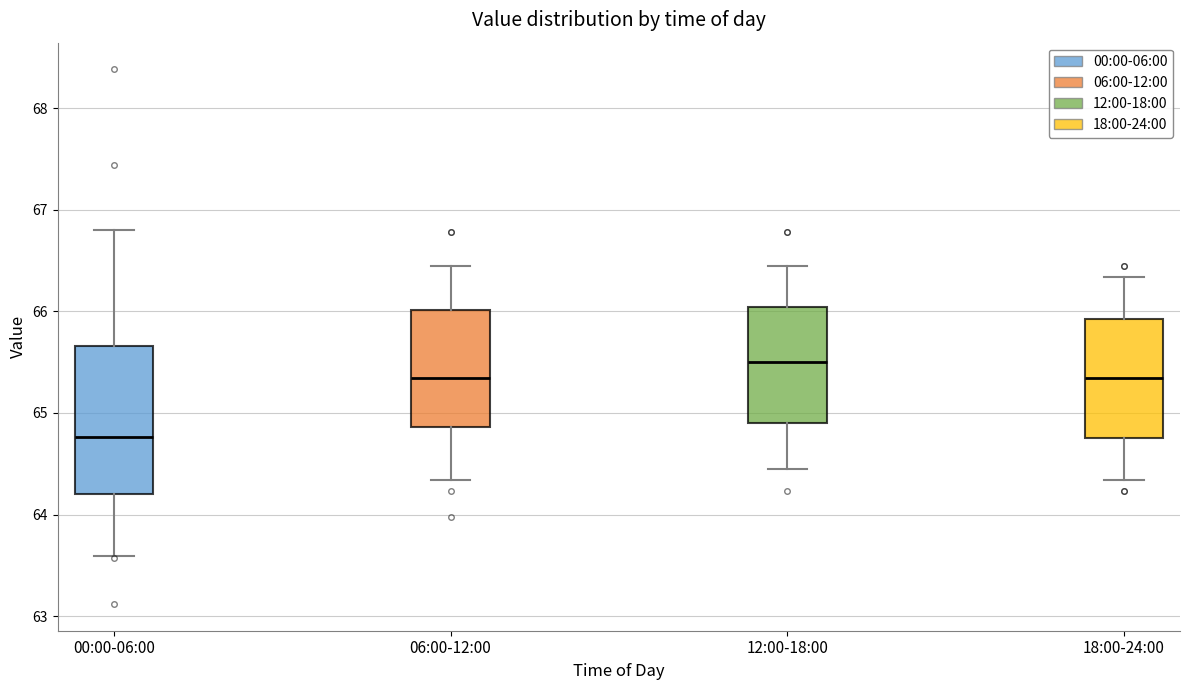

Reading left to right, transcribe this box plot: for each box, give where its median line is, the range the box spans, and where its two whiskers end, as read against the y-axis. The values are not printed on the chart, so give them approximately, as read against the axis.

00:00-06:00: median 64.8, box 64.2 to 65.7, whiskers 63.6 to 66.8
06:00-12:00: median 65.3, box 64.9 to 66.0, whiskers 64.3 to 66.5
12:00-18:00: median 65.5, box 64.9 to 66.0, whiskers 64.5 to 66.5
18:00-24:00: median 65.3, box 64.8 to 65.9, whiskers 64.3 to 66.3